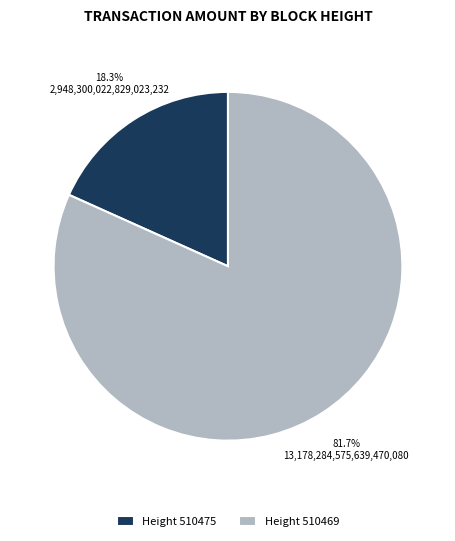

Which slice is the smallest?

Height 510475